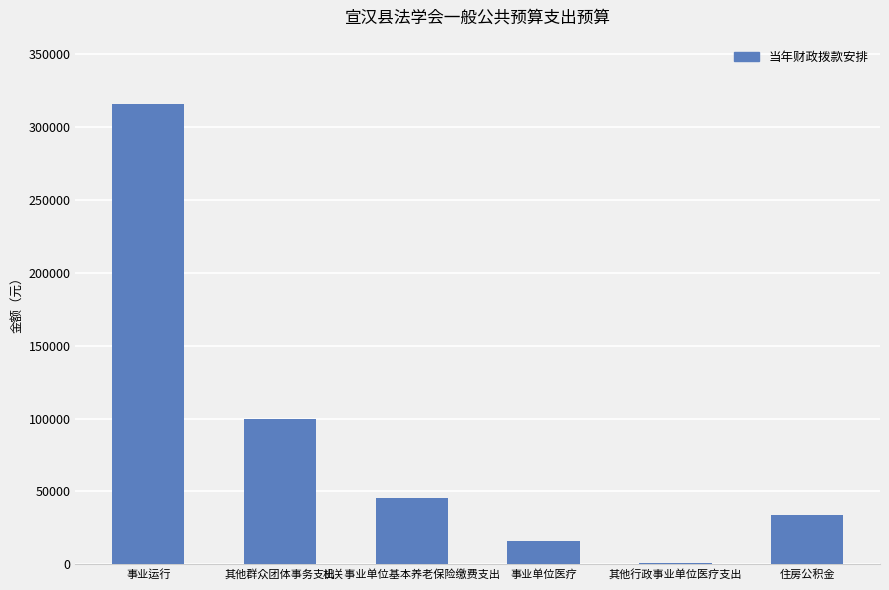

Are the bars horizontal?

No